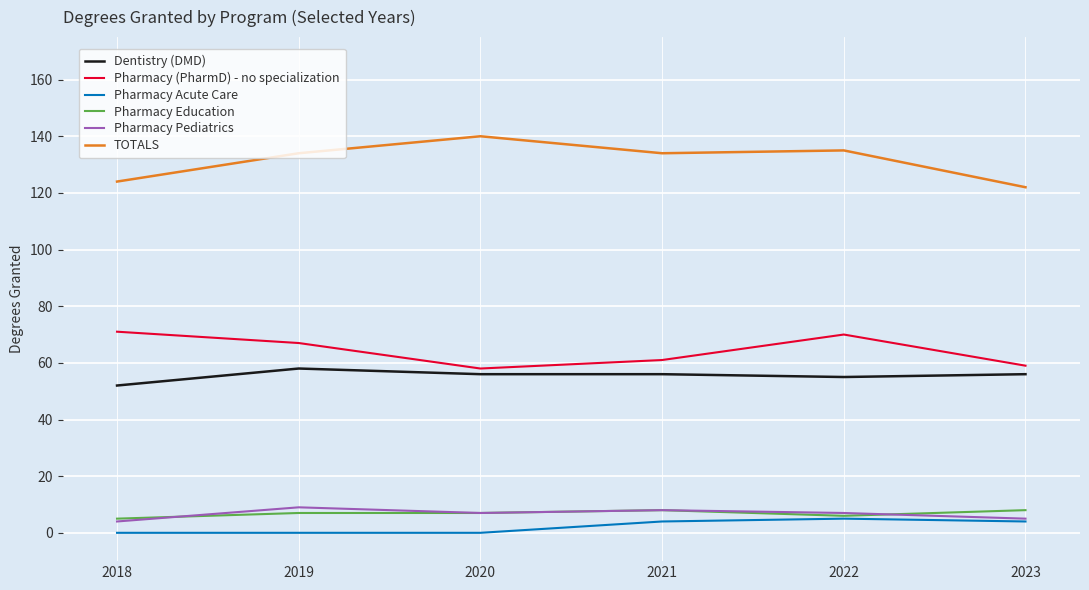

Reading right to left, extract all data points from this chart.

Dentistry (DMD): 2023=56	2022=55	2021=56	2020=56	2019=58	2018=52
Pharmacy (PharmD) - no specialization: 2023=59	2022=70	2021=61	2020=58	2019=67	2018=71
Pharmacy Acute Care: 2023=4	2022=5	2021=4	2020=0	2019=0	2018=0
Pharmacy Education: 2023=8	2022=6	2021=8	2020=7	2019=7	2018=5
Pharmacy Pediatrics: 2023=5	2022=7	2021=8	2020=7	2019=9	2018=4
TOTALS: 2023=122	2022=135	2021=134	2020=140	2019=134	2018=124